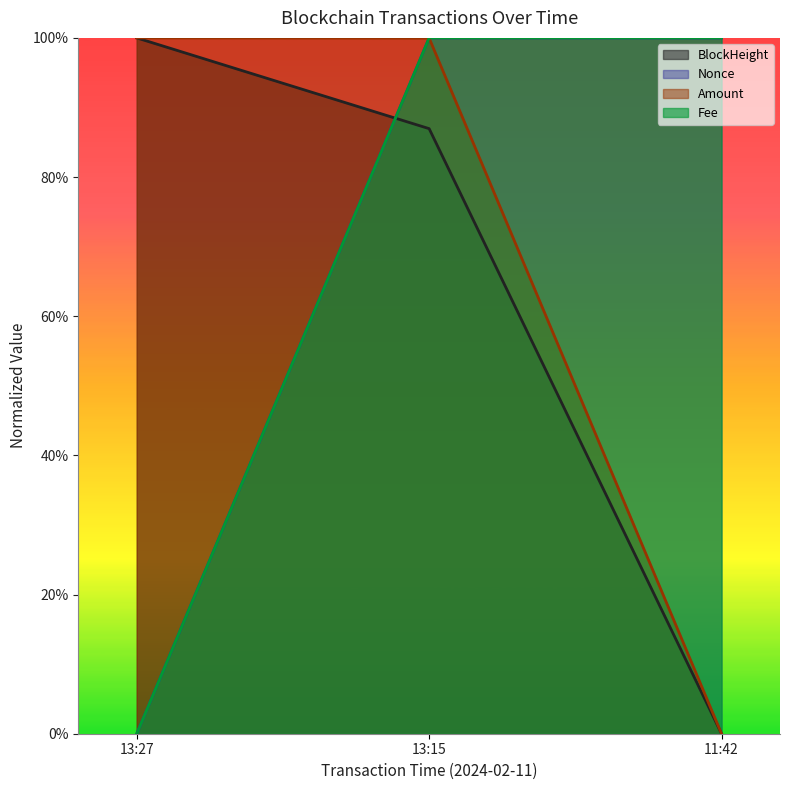

Does the chart display data point markers on the line(s)?

No